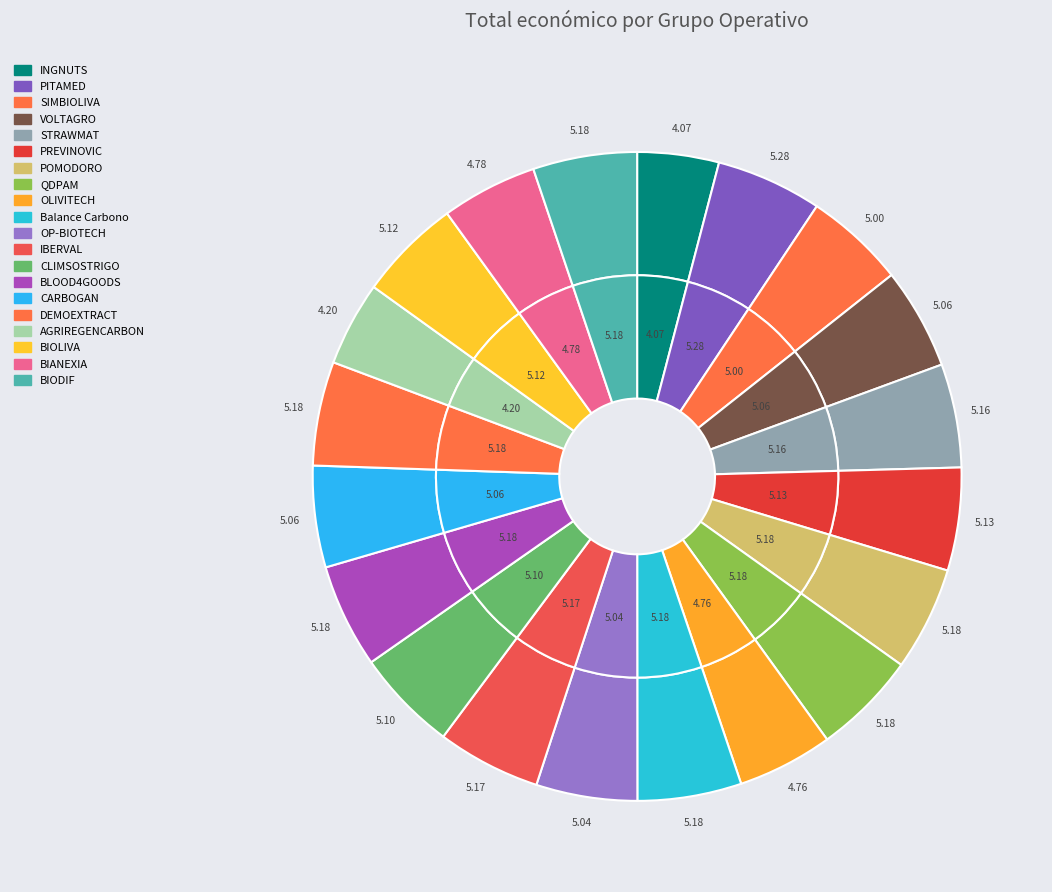

What percentage do QDPAM and VOLTAGRO together represent?

10.2%